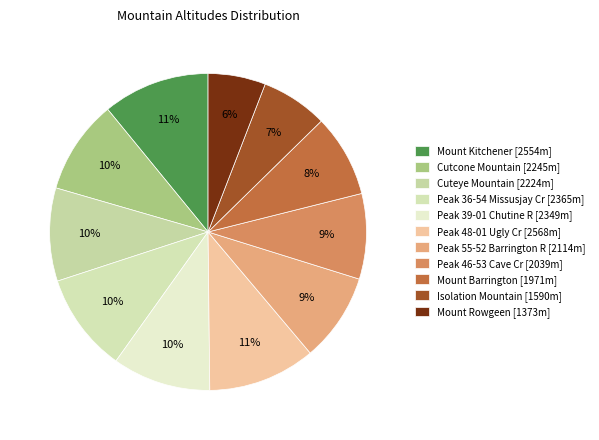

What percentage is the Peak 48-01 Ugly Cr slice, to the nearest percent?

11%